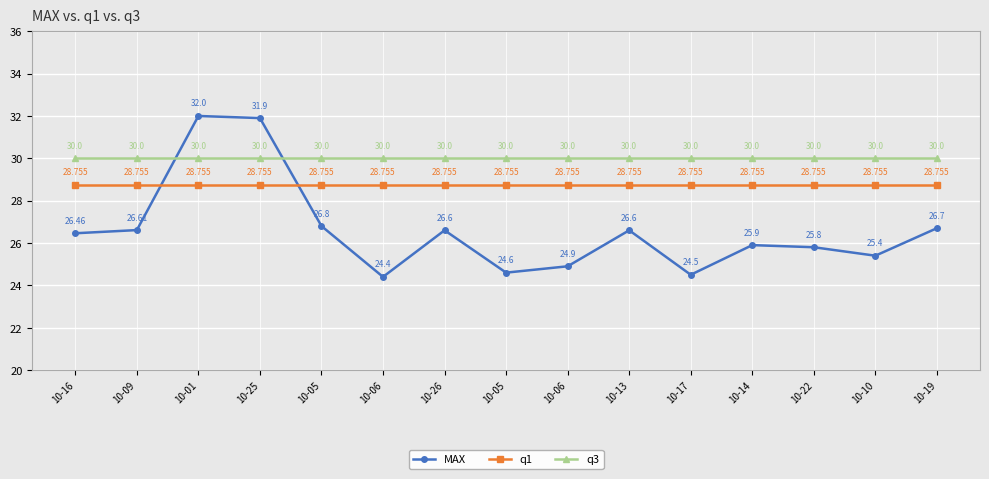

Which series has the largest total across all categories?

q3